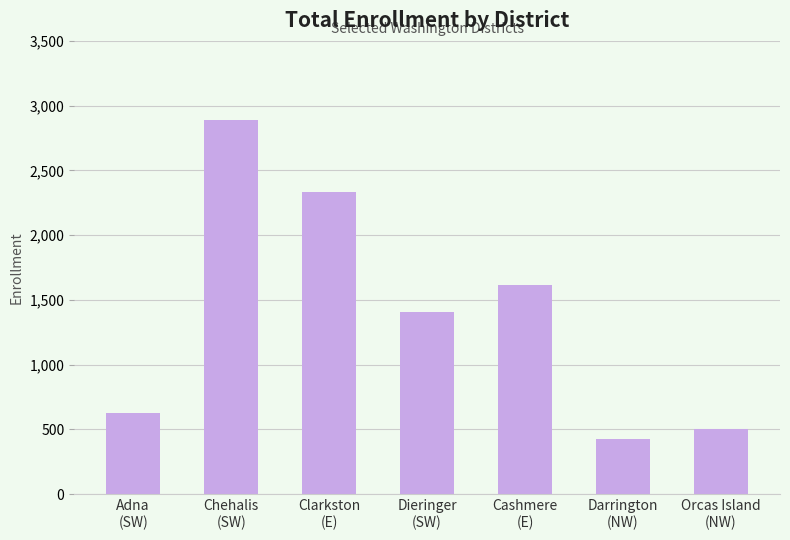

What is the label of the 7th bar from the right?

Adna
(SW)